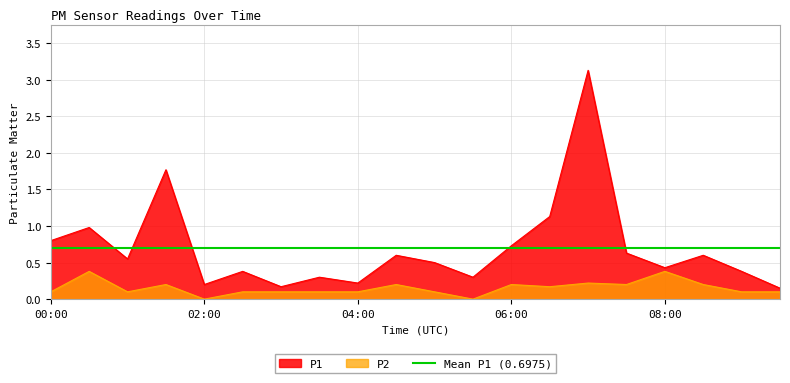

Where is the first local maximum for P2?

00:30